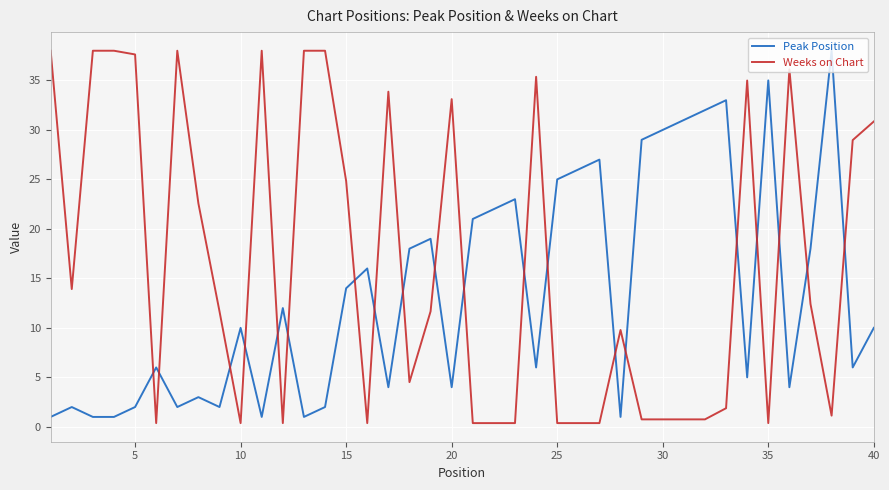

True or false: Weeks on Chart and Peak Position intersect in this chart.

True